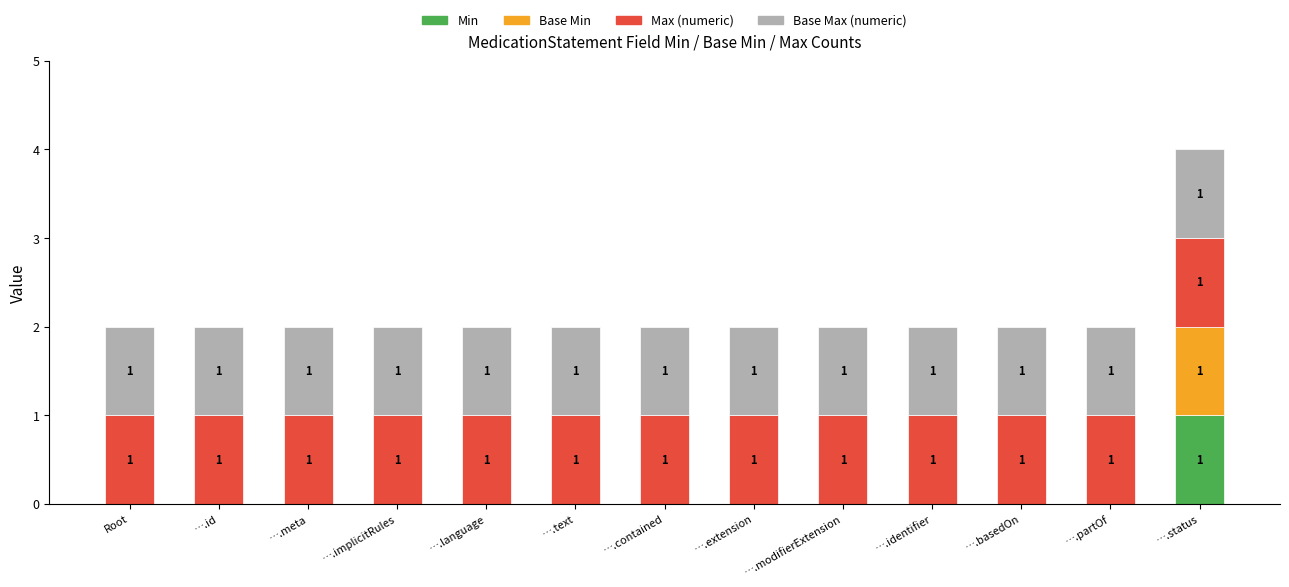

At which category is the sum across all series the highest?

….status